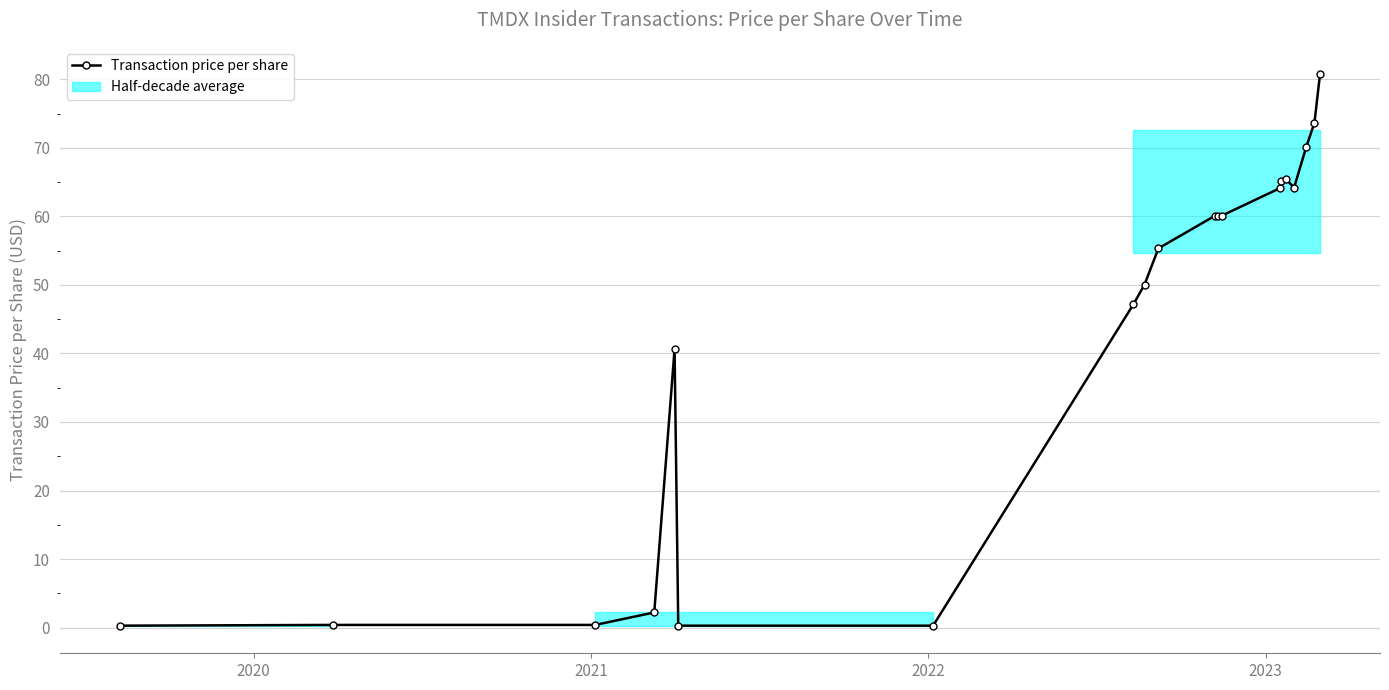

How many data points are less than 60?

10